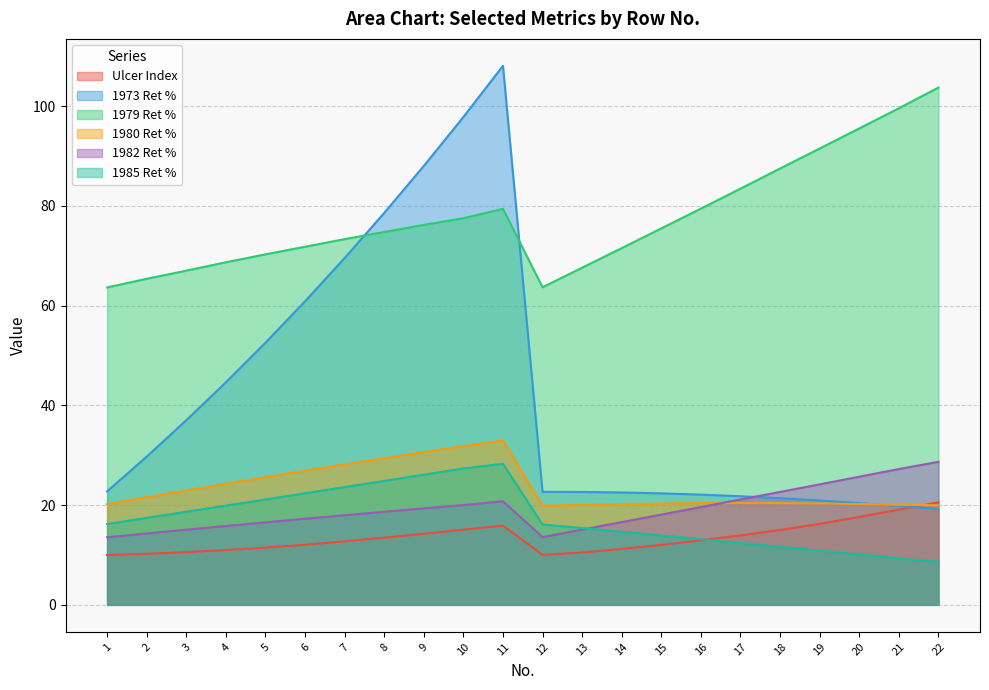

Which series has the widest spread of values?

1973 Ret %